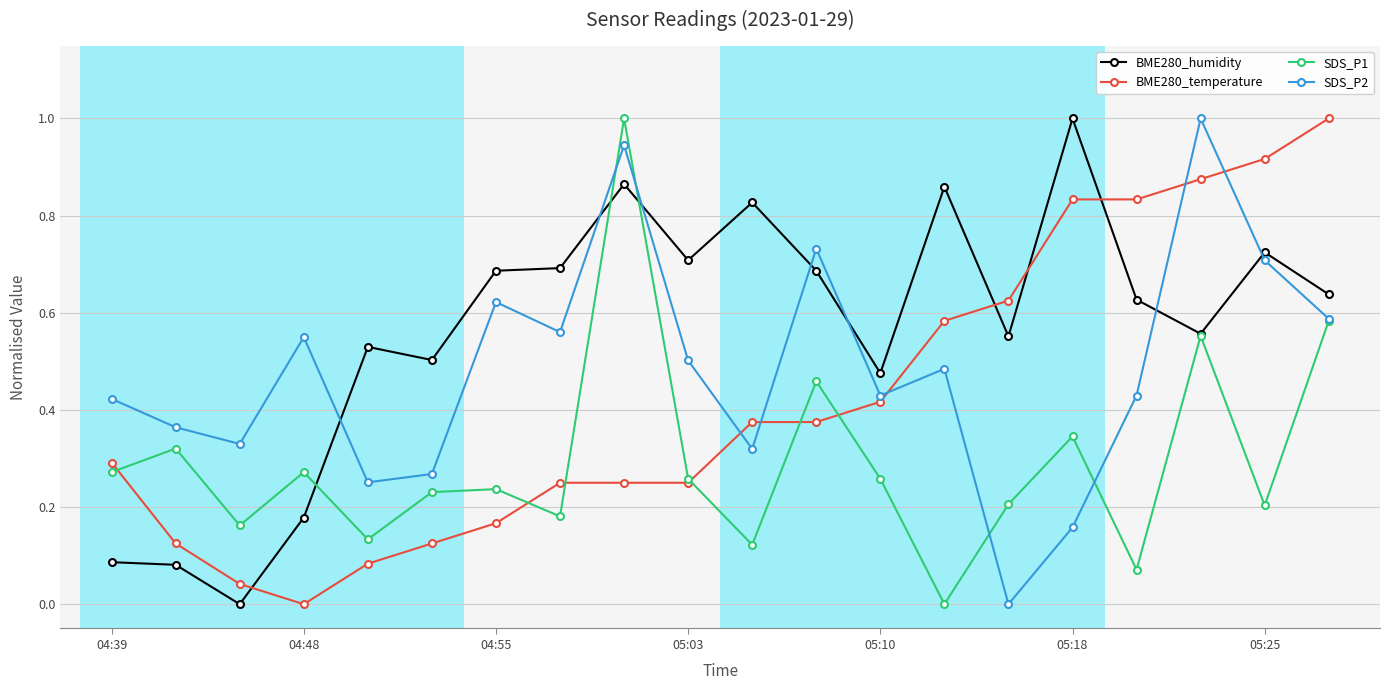

Rank the series by their average value, from highest to lowest.

BME280_humidity, SDS_P2, BME280_temperature, SDS_P1